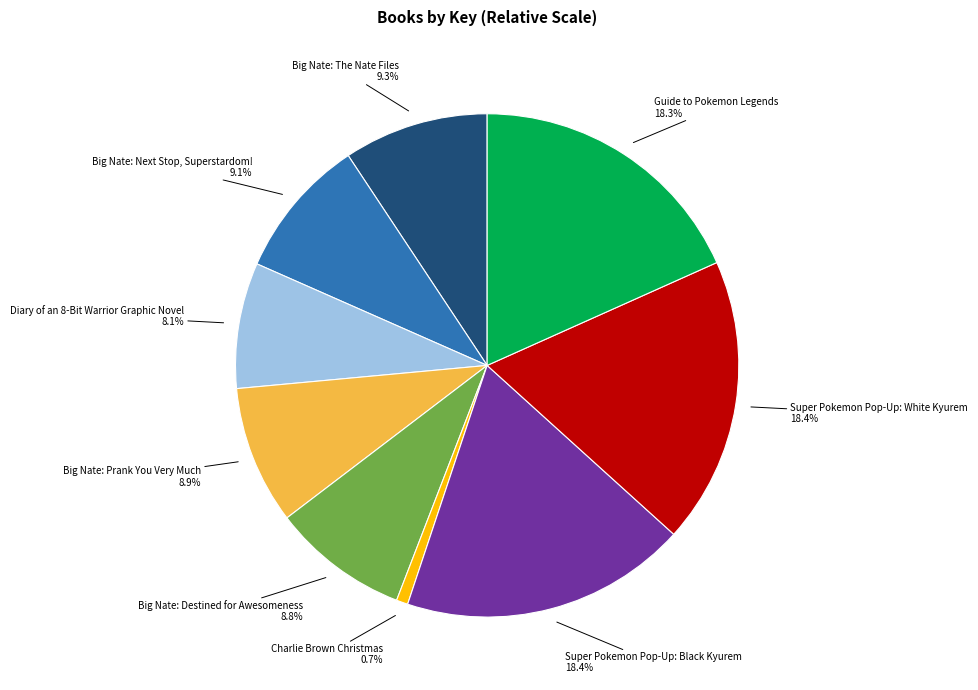

The Super Pokemon Pop-Up: Black Kyurem slice represents 18% of the pie. True or false?

True